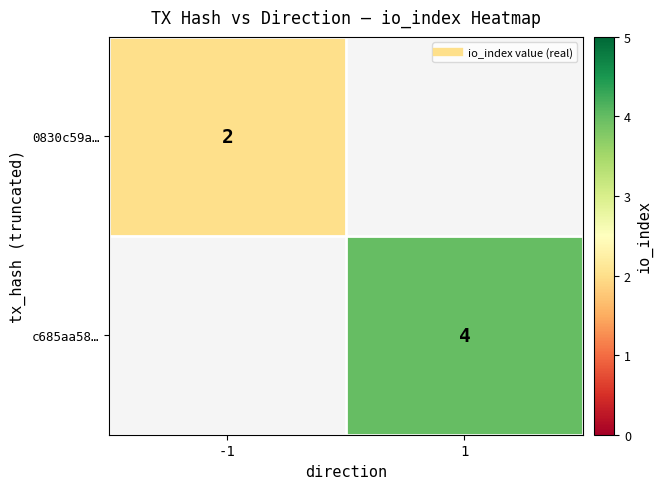

What is the maximum value shown in the chart?

4.0